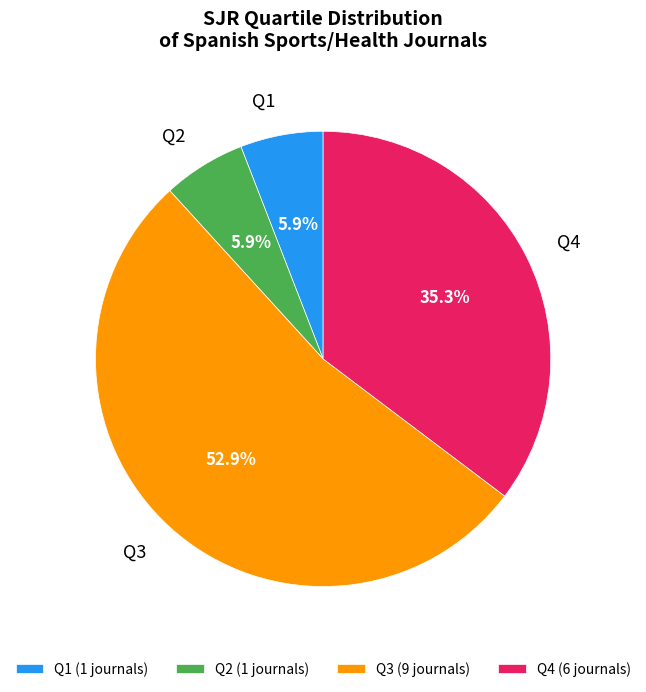

To the nearest percent, what portion does Q1 represent?

6%